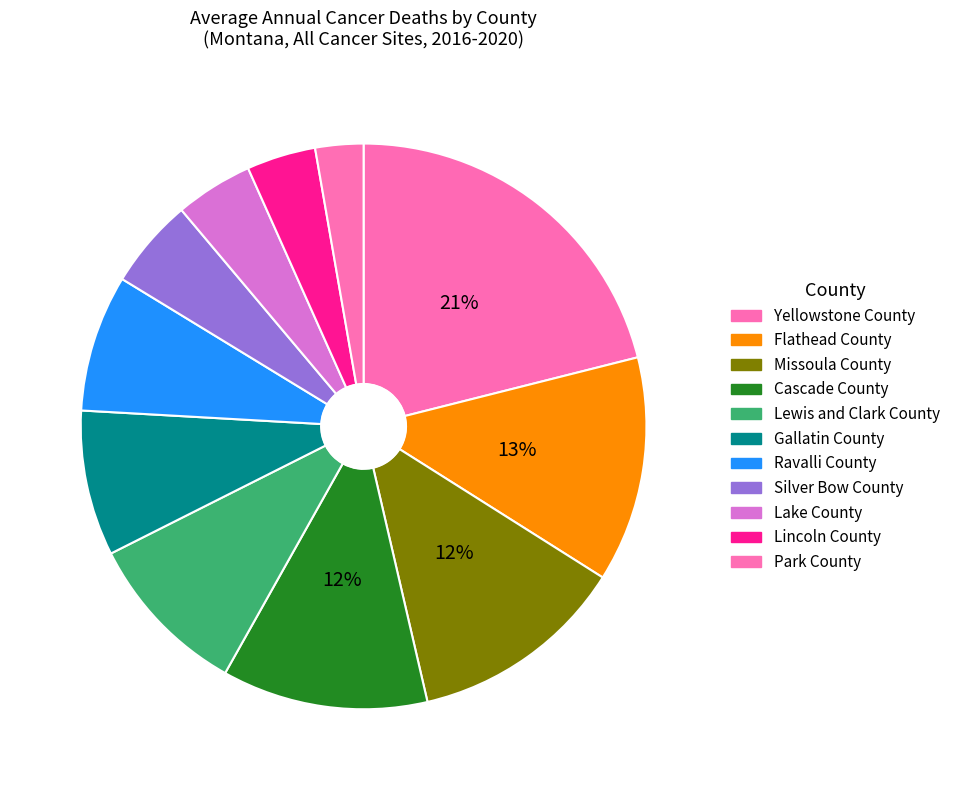

What is the change in value from Ravalli County to Park County?

-72